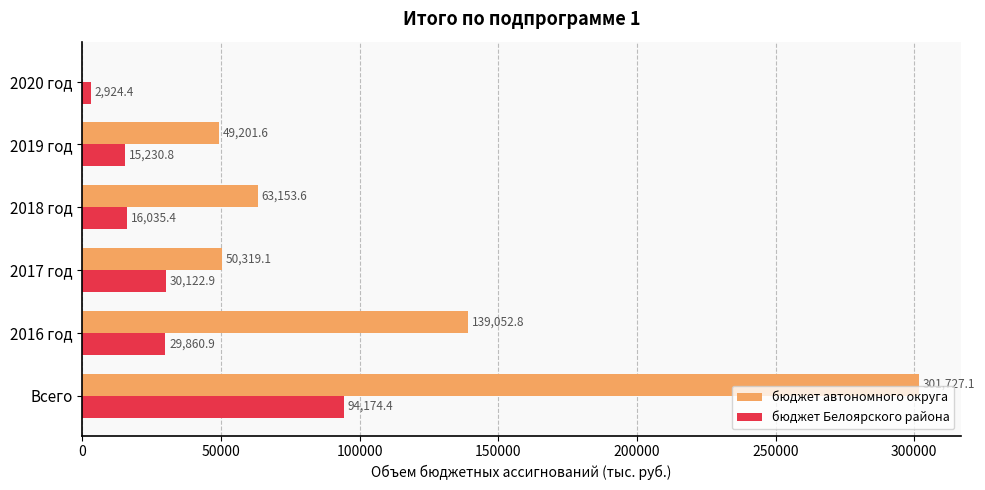

What is the highest value of the бюджет Белоярского района series?

94174.4